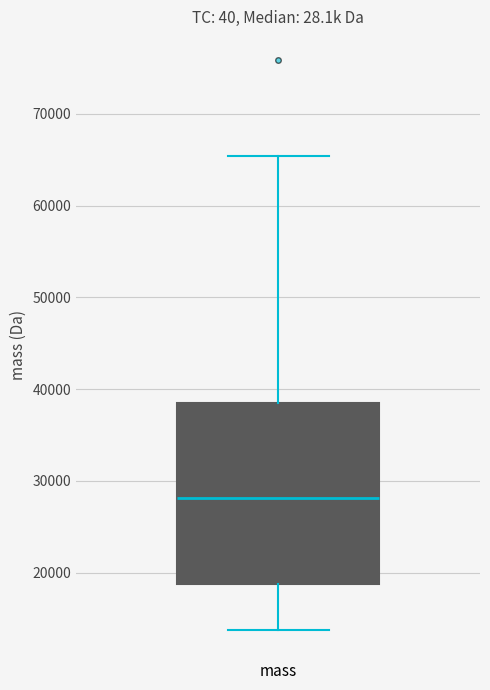

Read this box plot against the y-axis: the position of the median line, the range covered by the box, and the ends of both whiskers. The values are not printed on the chart, so give them approximately, as read against the axis.

median 28000, box 19000 to 38000, whiskers 14000 to 65000